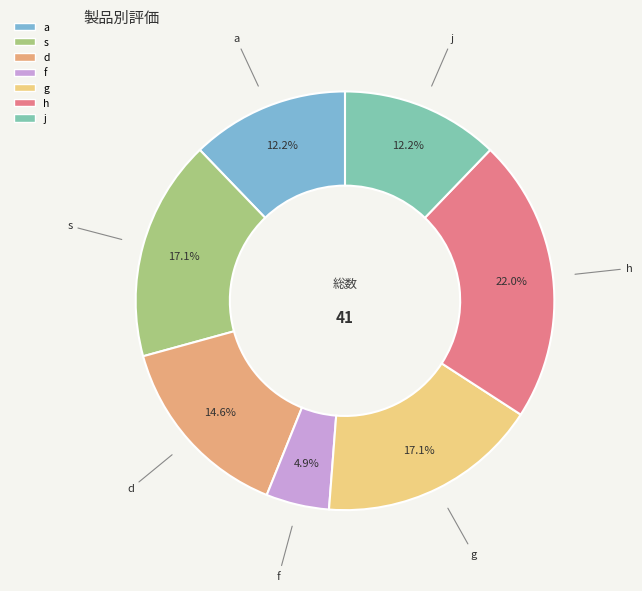

Approximately how many times larger is the value at g compared to h?

0.8